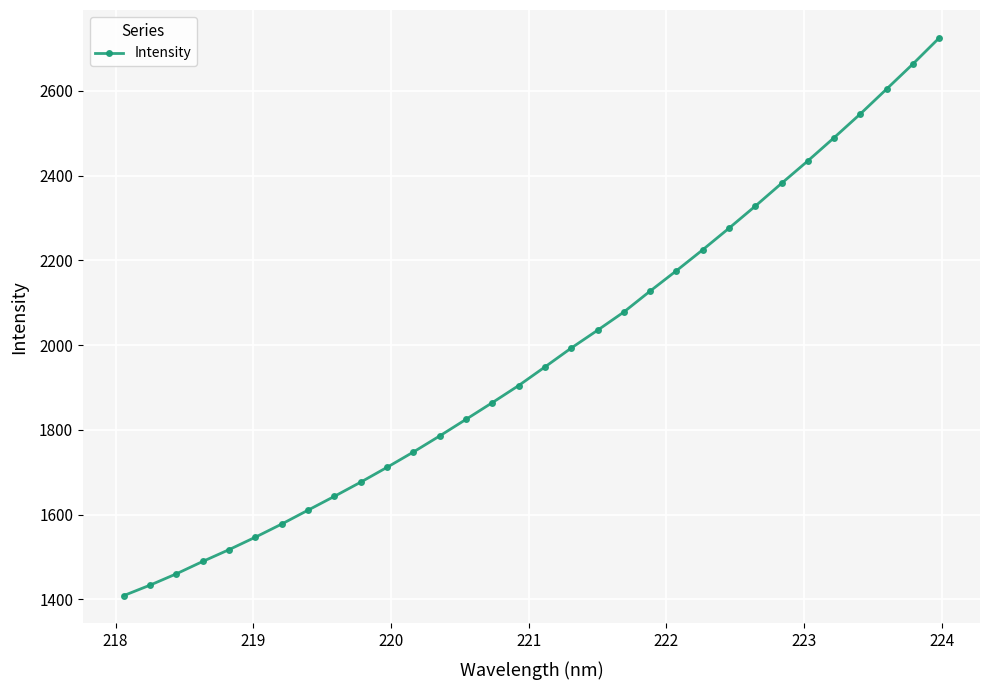

What is the difference between the maximum and minimum values?

1315.9